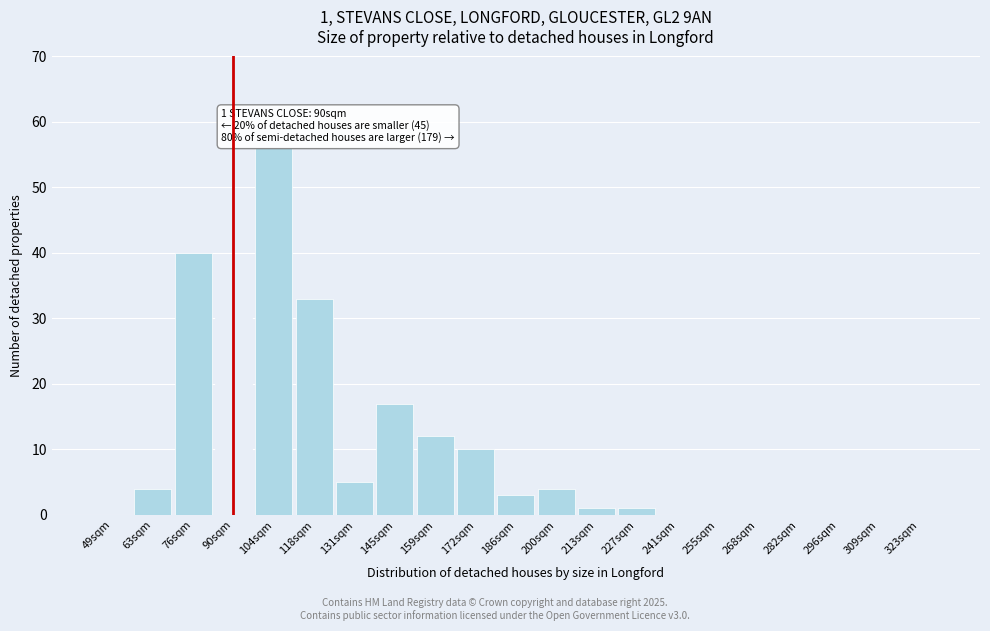

Reading left to right, list all the values displayed in this chart.

49sqm=0	63sqm=4	76sqm=40	90sqm=39	104sqm=56	118sqm=33	131sqm=5	145sqm=17	159sqm=12	172sqm=10	186sqm=3	200sqm=4	213sqm=1	227sqm=1	241sqm=0	255sqm=0	268sqm=0	282sqm=0	296sqm=0	309sqm=0	323sqm=0